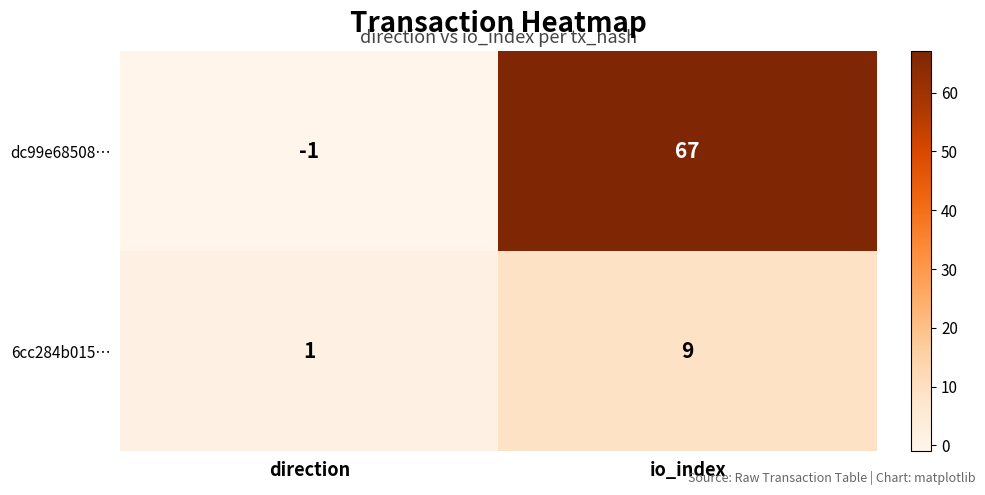

What is the sum of the dc99e68508… values at direction and io_index?

66